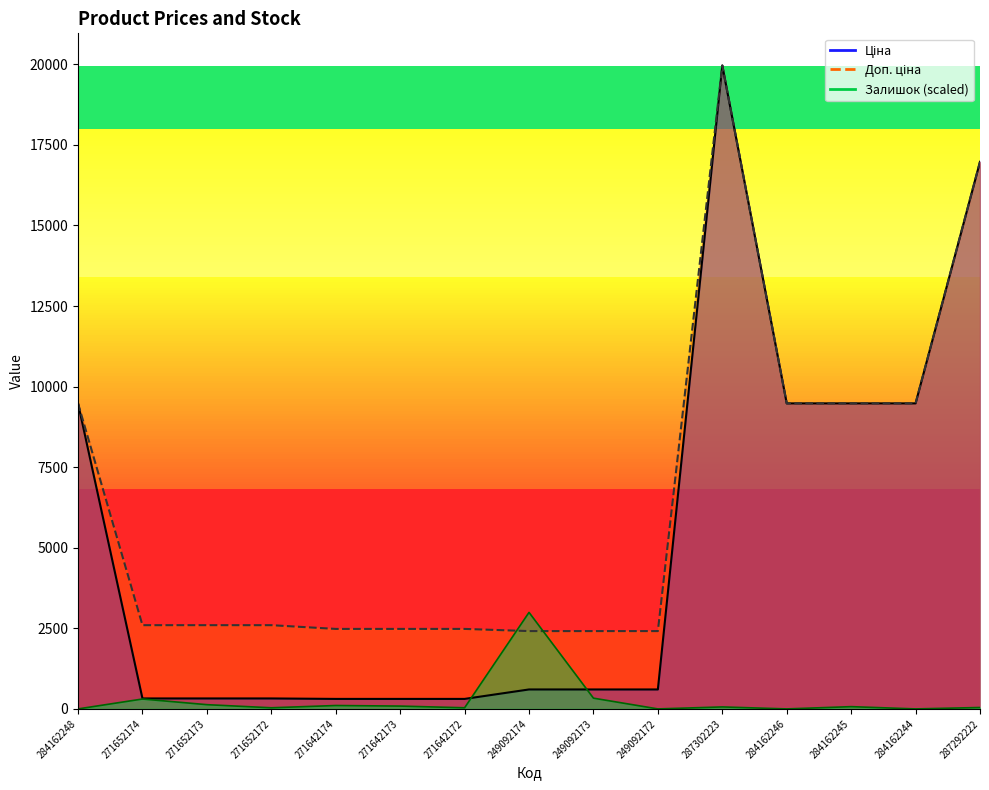

Between 284162244 and 271642173, which is larger?

284162244